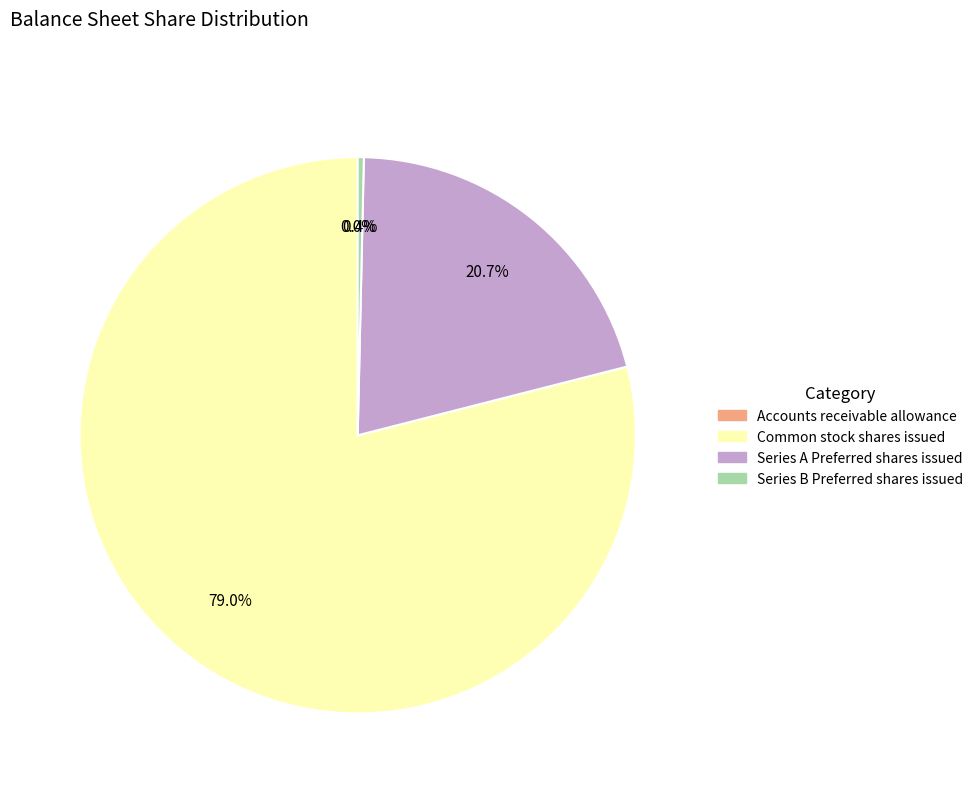

Does any single category account for the majority?

Yes